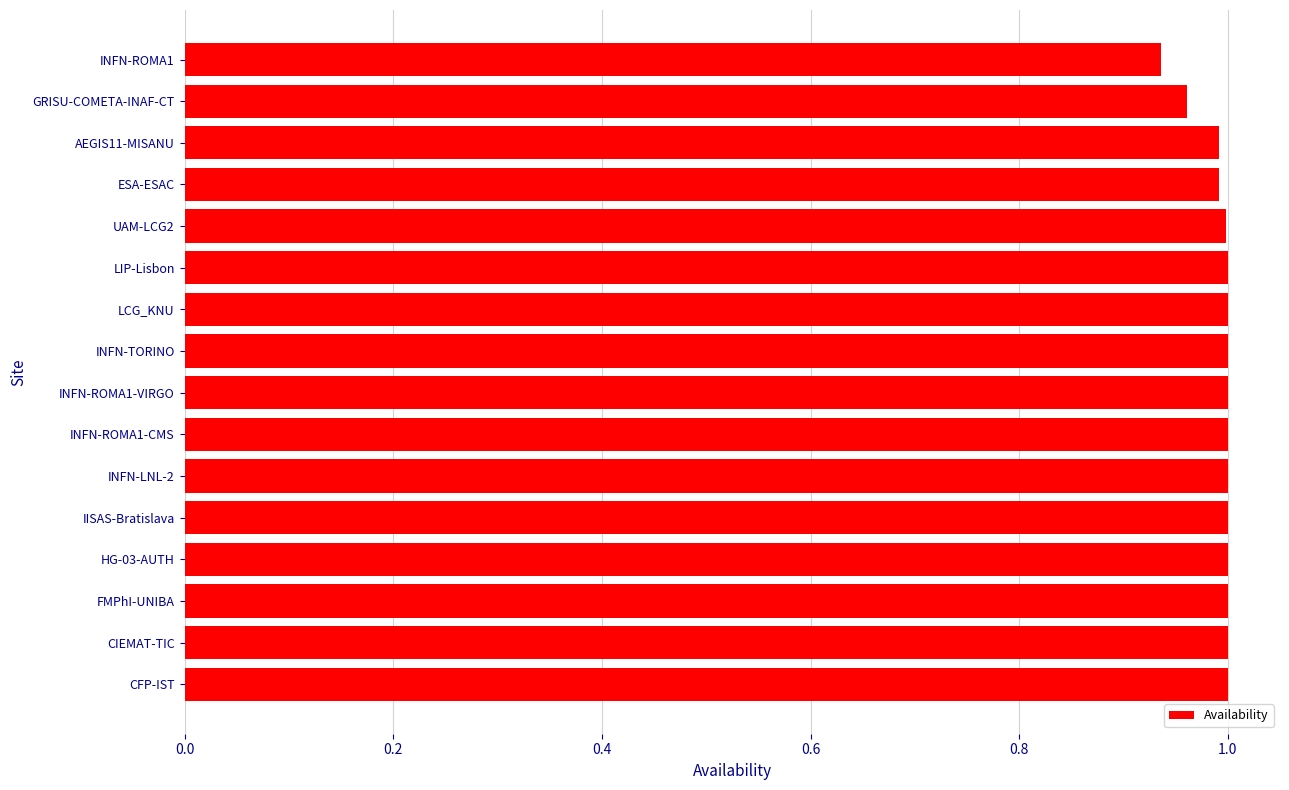

True or false: the data shows 1.7 at INFN-ROMA1-CMS.

False